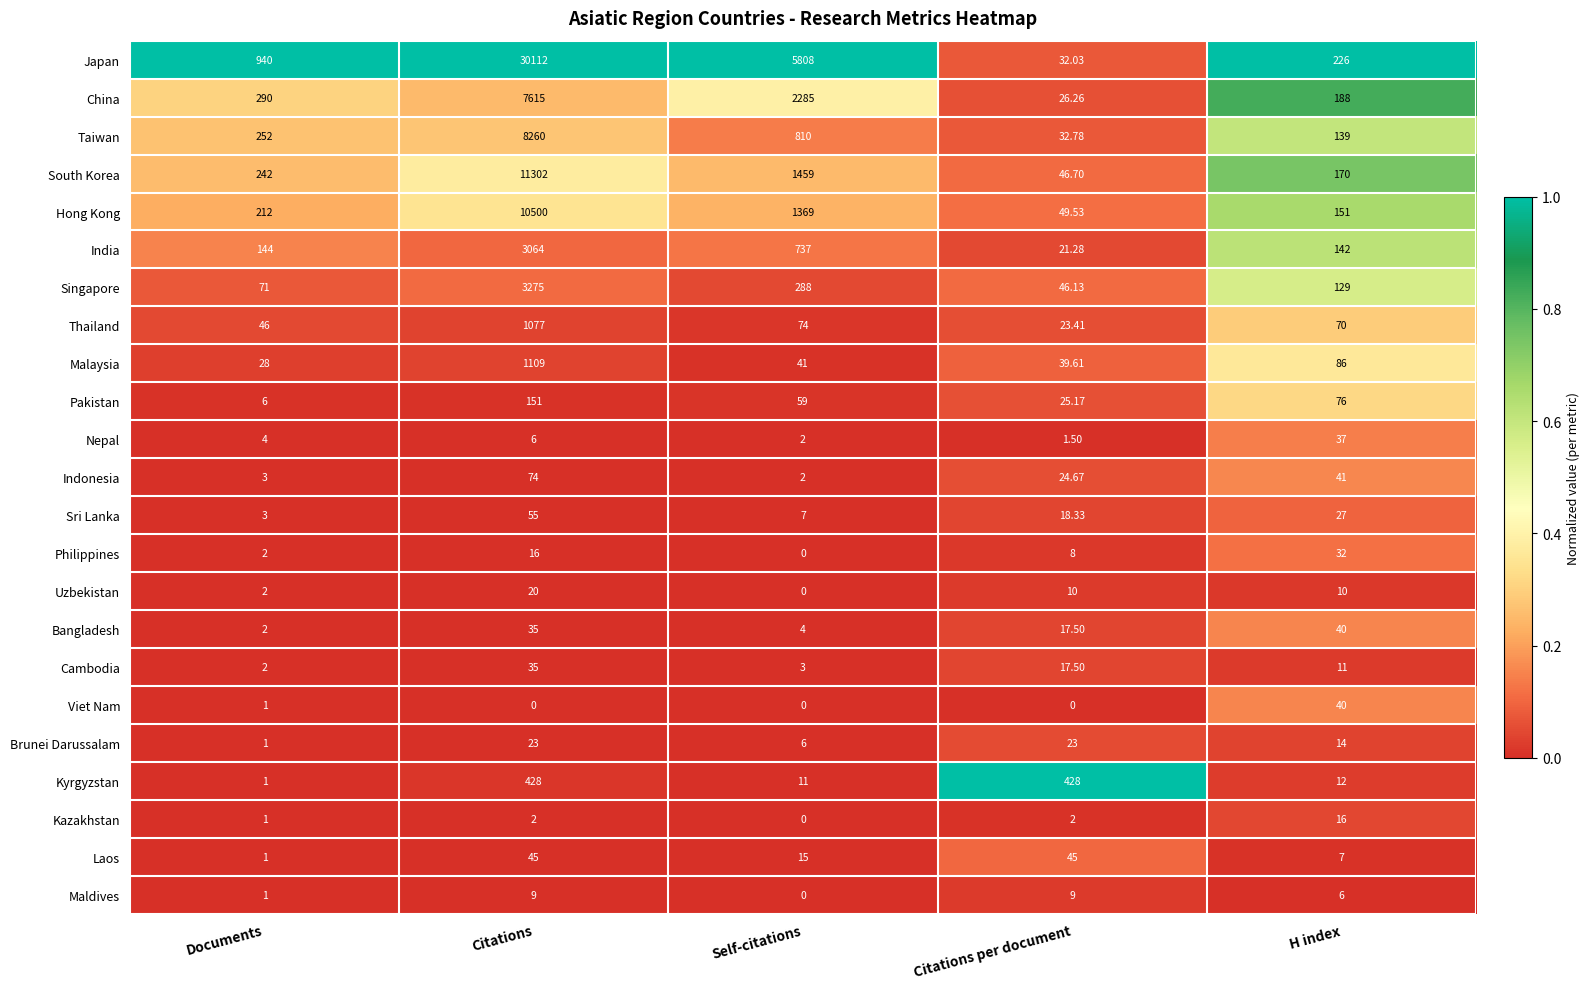

At which label is Brunei Darussalam closest to 12?

H index